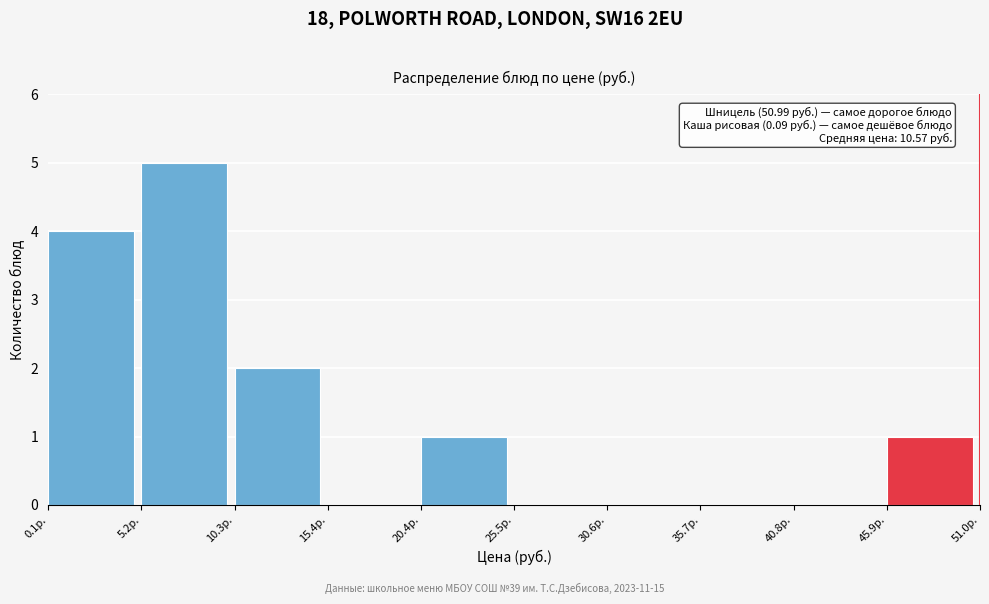

Which range on the x-axis has the tallest bar?

5 to 10